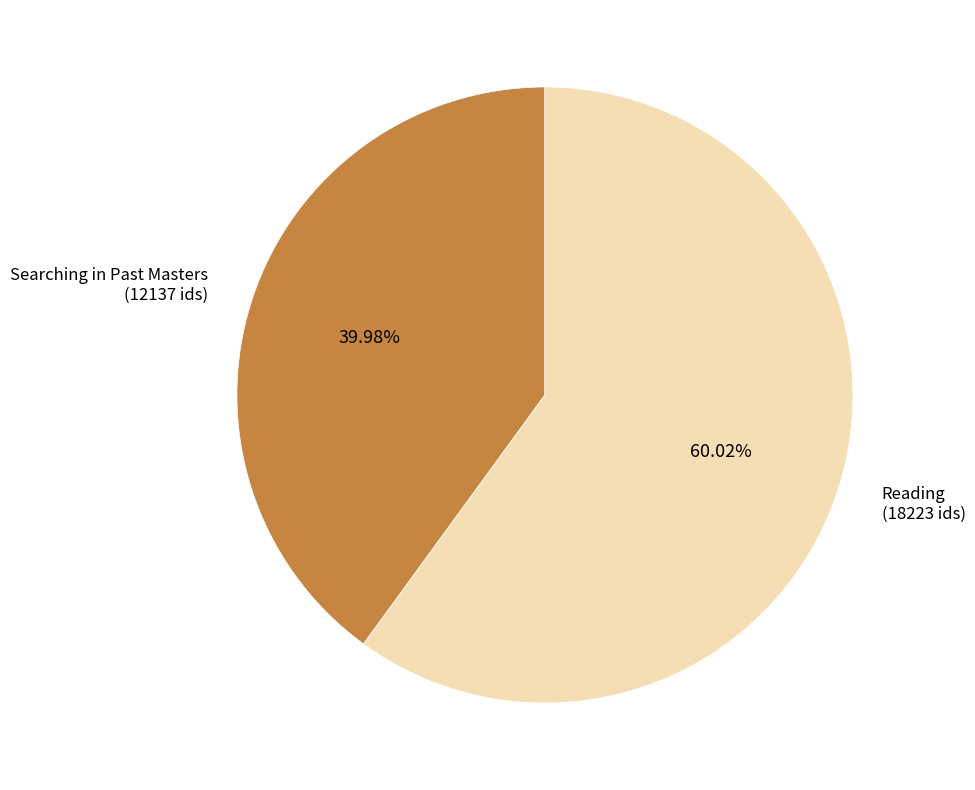

Is there a majority slice in this chart?

Yes